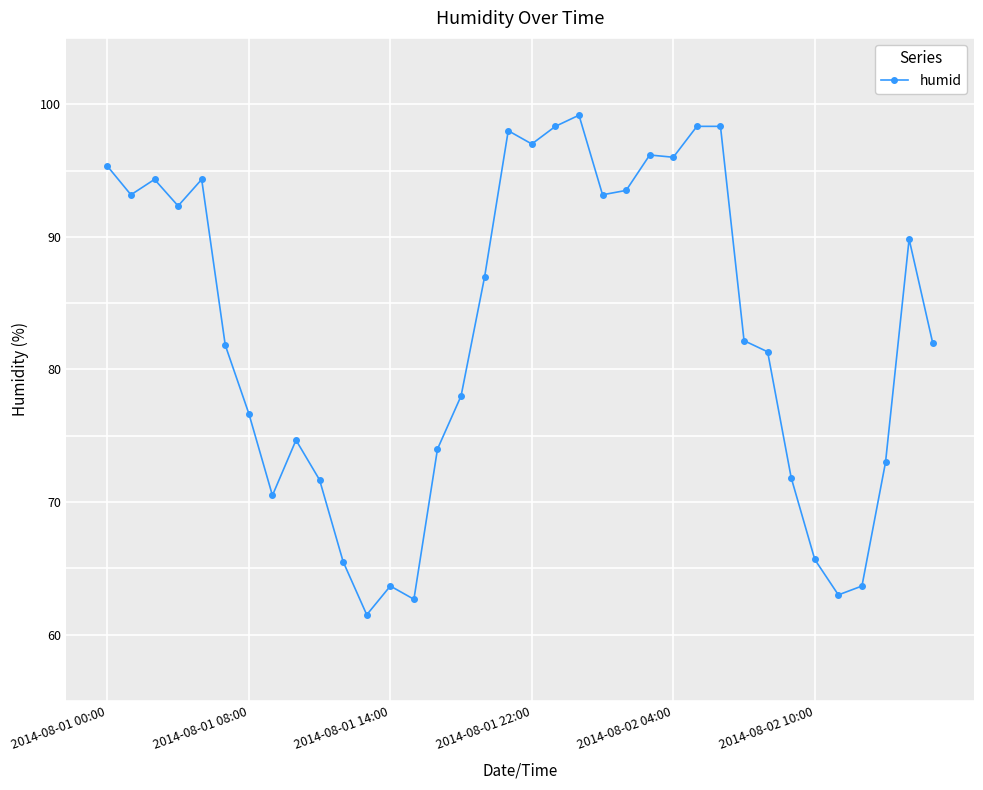

Is this an area chart (filled region under the line)?

No